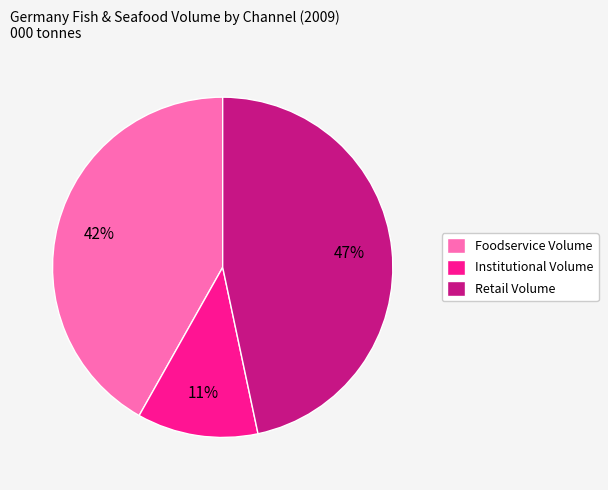

To the nearest percent, what is the combined percentage of Institutional Volume and Foodservice Volume?

53%